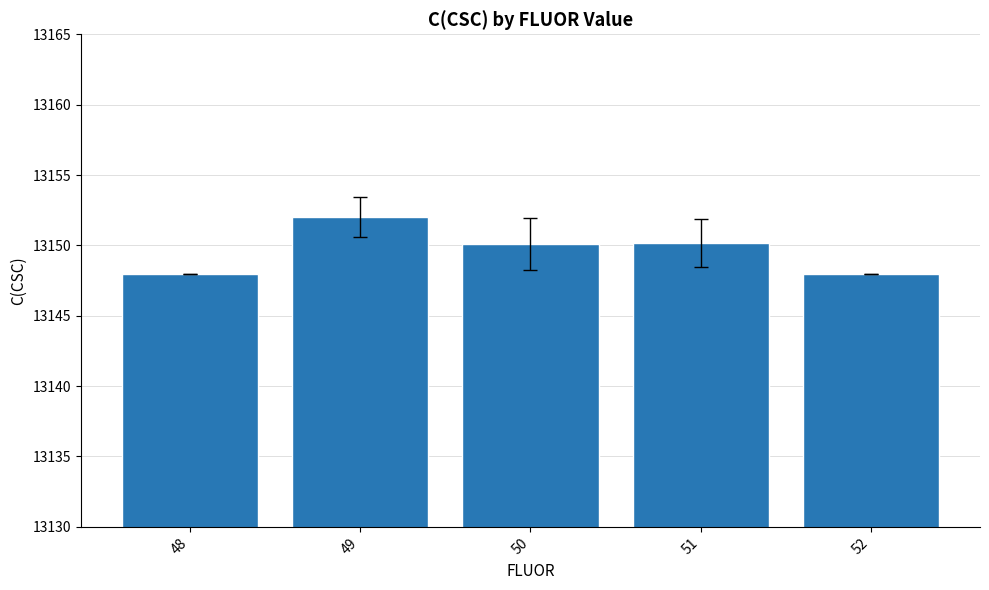

Does the chart contain stacked bars?

No